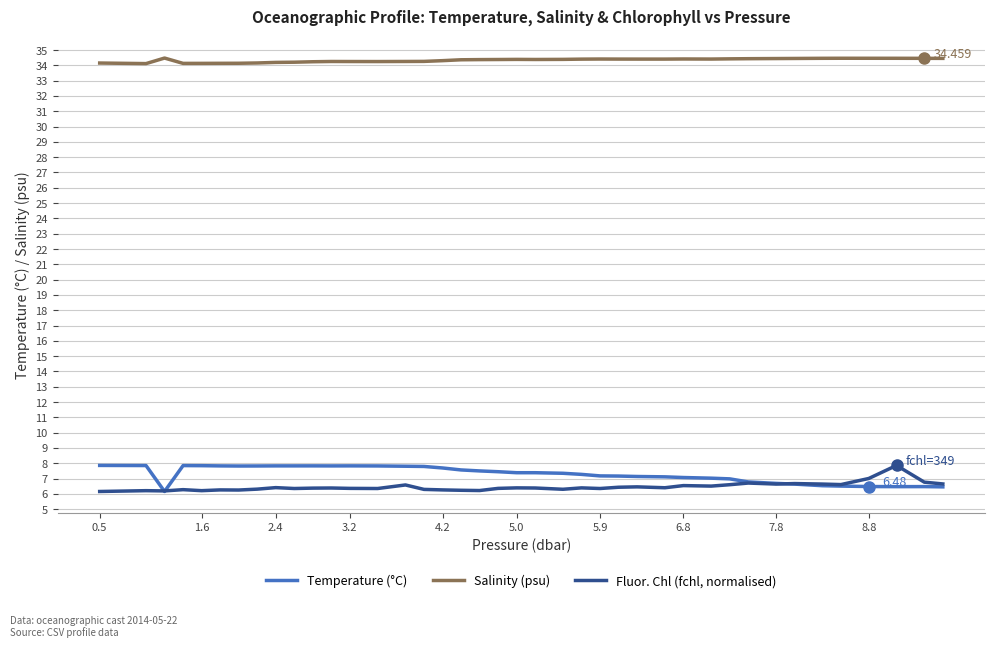

True or false: Temperature (°C) and Salinity (psu) intersect in this chart.

False